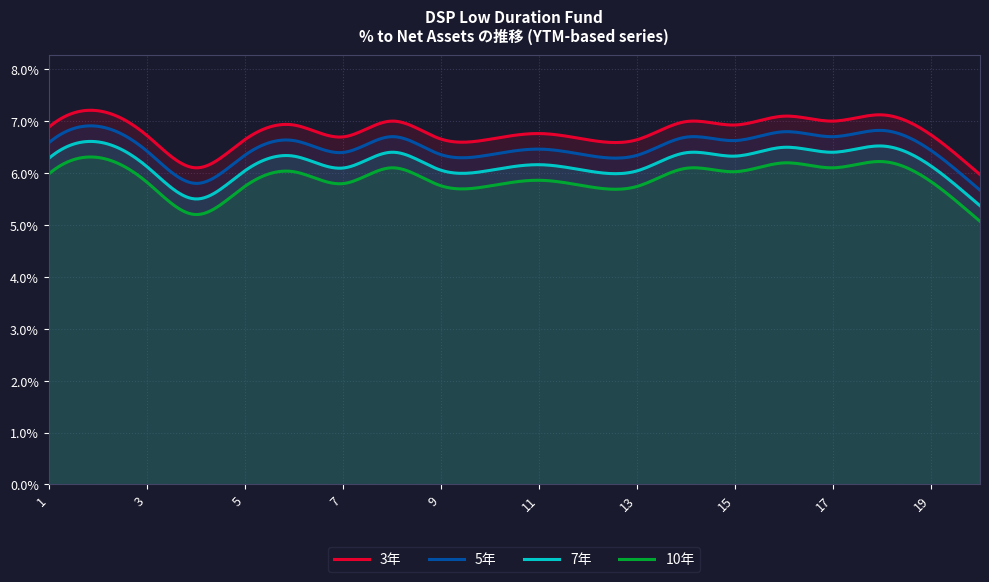

Which has a higher value, 2 or 6?

2